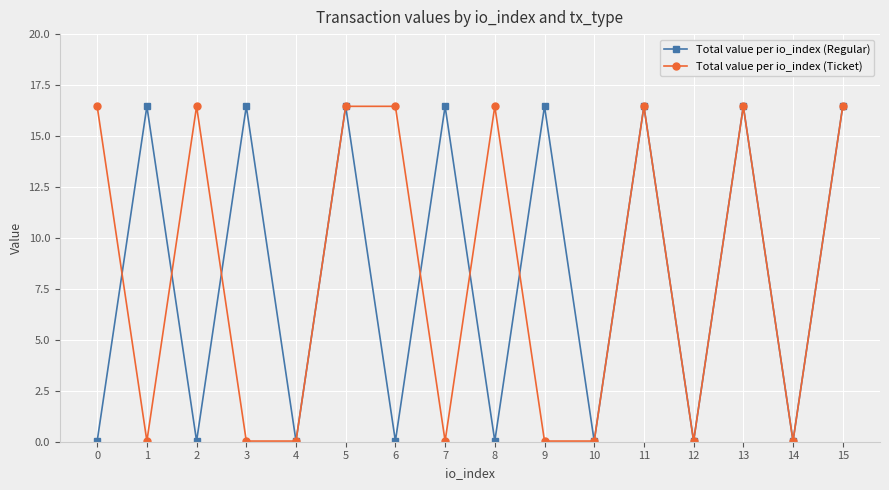

The value of Total value per io_index (Ticket) at 15 is 16.5. True or false?

True